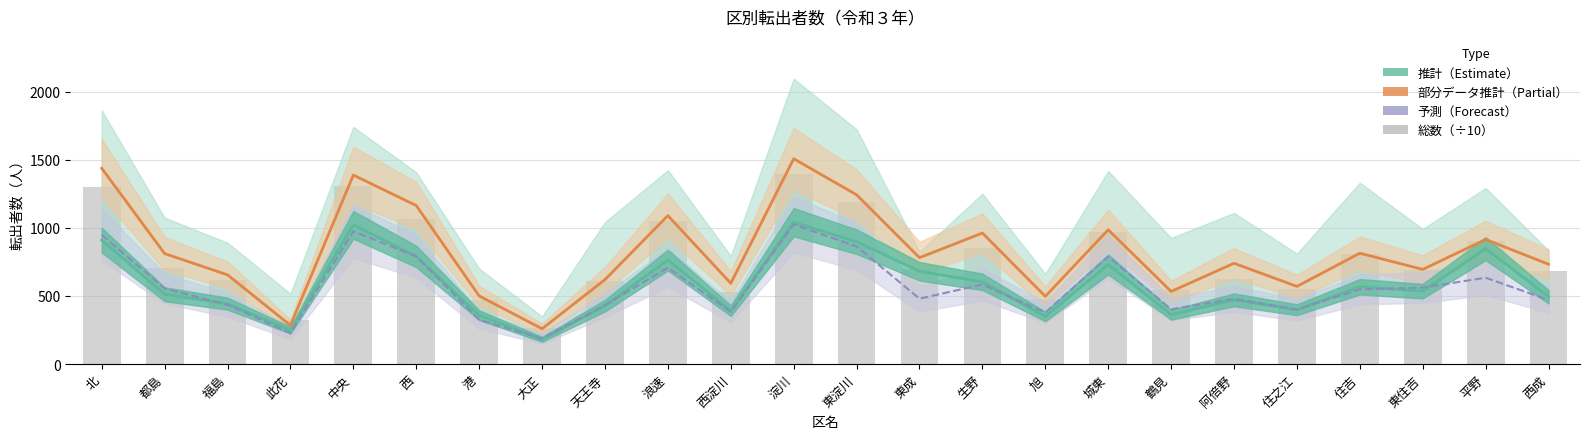

Which category has the lowest value in the 総数（÷10） series?

大正